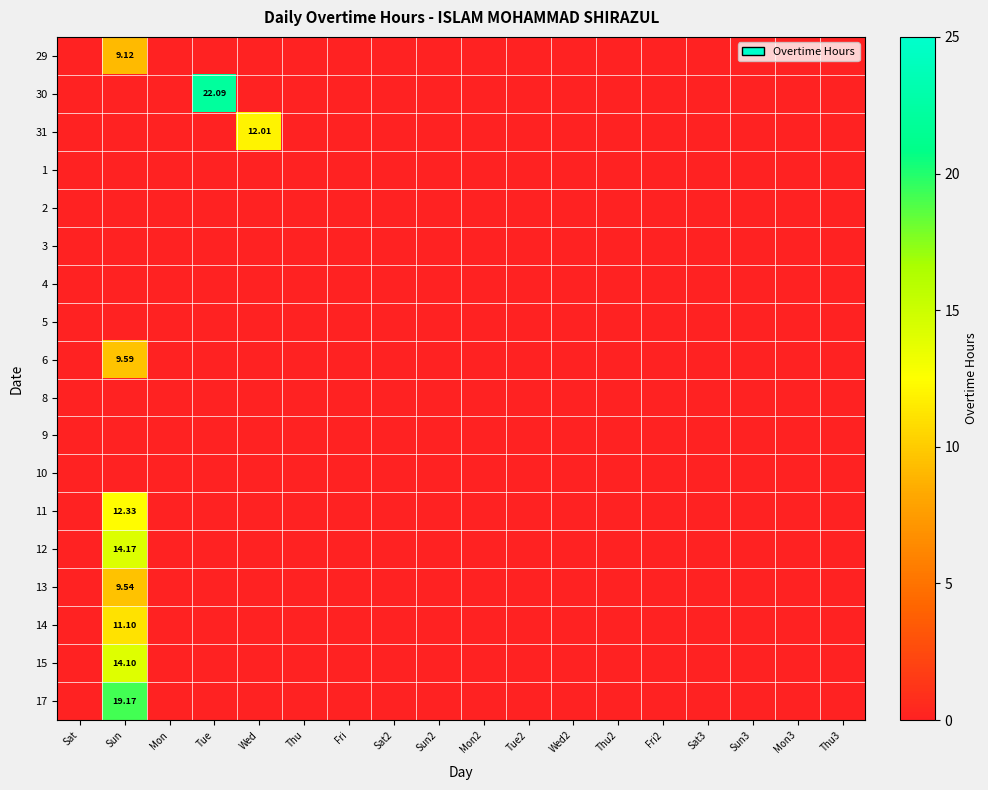

At which label is 5 closest to 0?

Sat